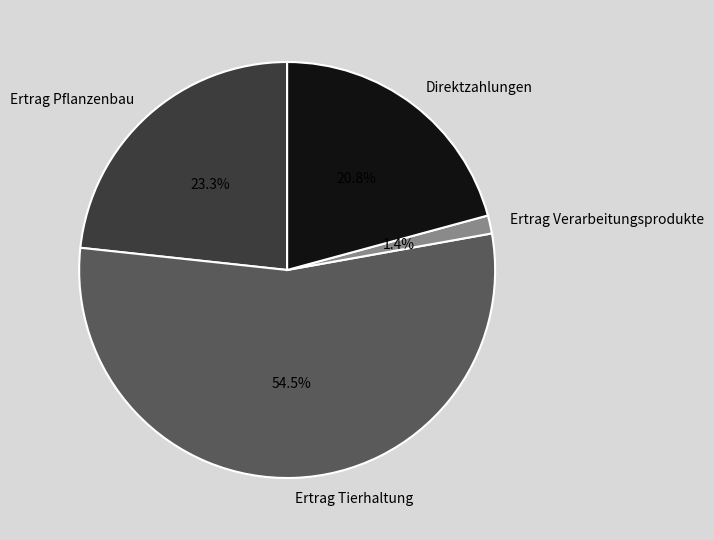

What percentage is the Direktzahlungen slice, to the nearest percent?

21%